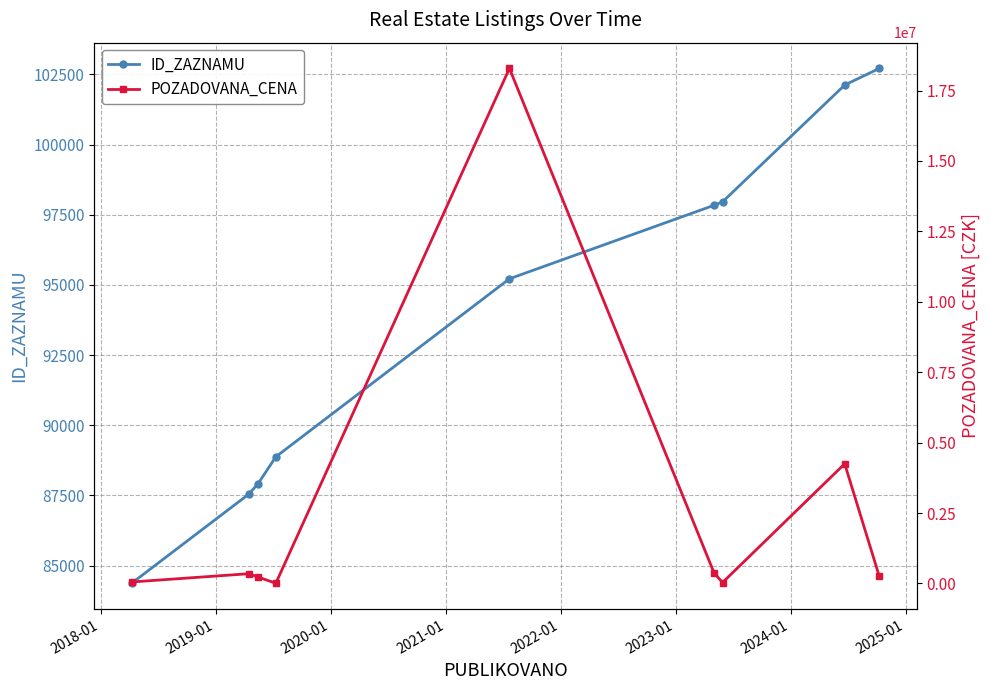

What is the value of the ID_ZAZNAMU point at the 4th from the left?

88879